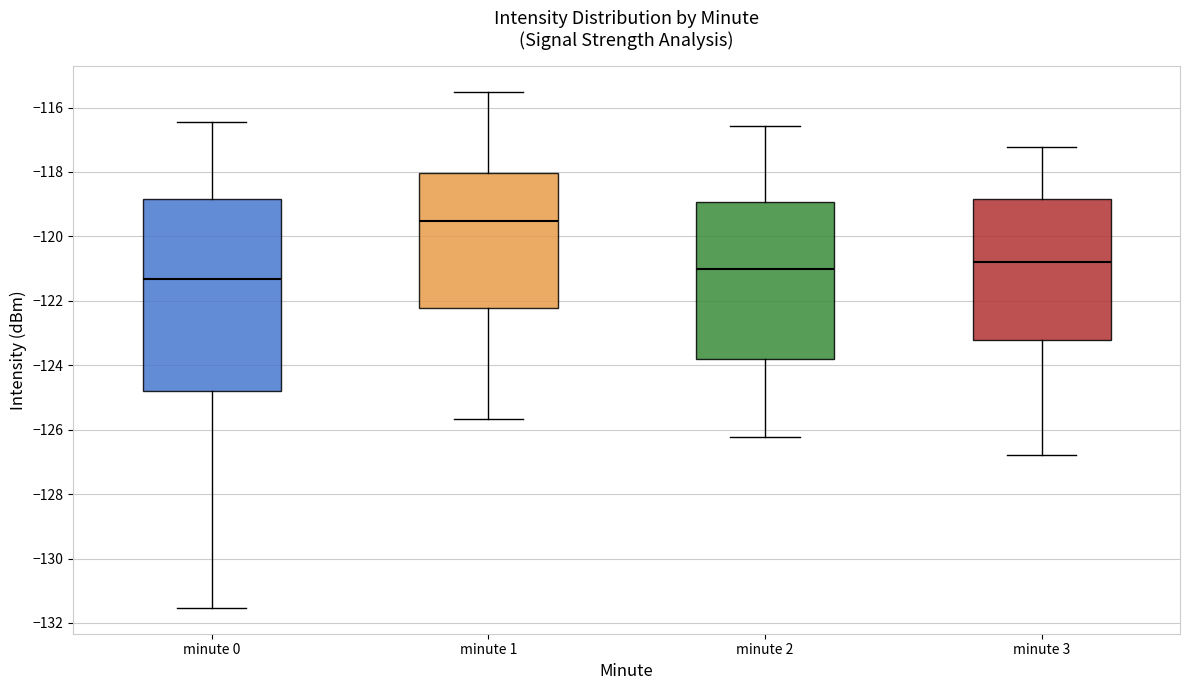

Reading left to right, transcribe this box plot: for each box, give where its median line is, the range the box spans, and where its two whiskers end, as read against the y-axis. The values are not printed on the chart, so give them approximately, as read against the axis.

minute 0: median -121.4, box -124.8 to -118.8, whiskers -131.6 to -116.4
minute 1: median -119.6, box -122.2 to -118.0, whiskers -125.6 to -115.6
minute 2: median -121.0, box -123.8 to -119.0, whiskers -126.2 to -116.6
minute 3: median -120.8, box -123.2 to -118.8, whiskers -126.8 to -117.2